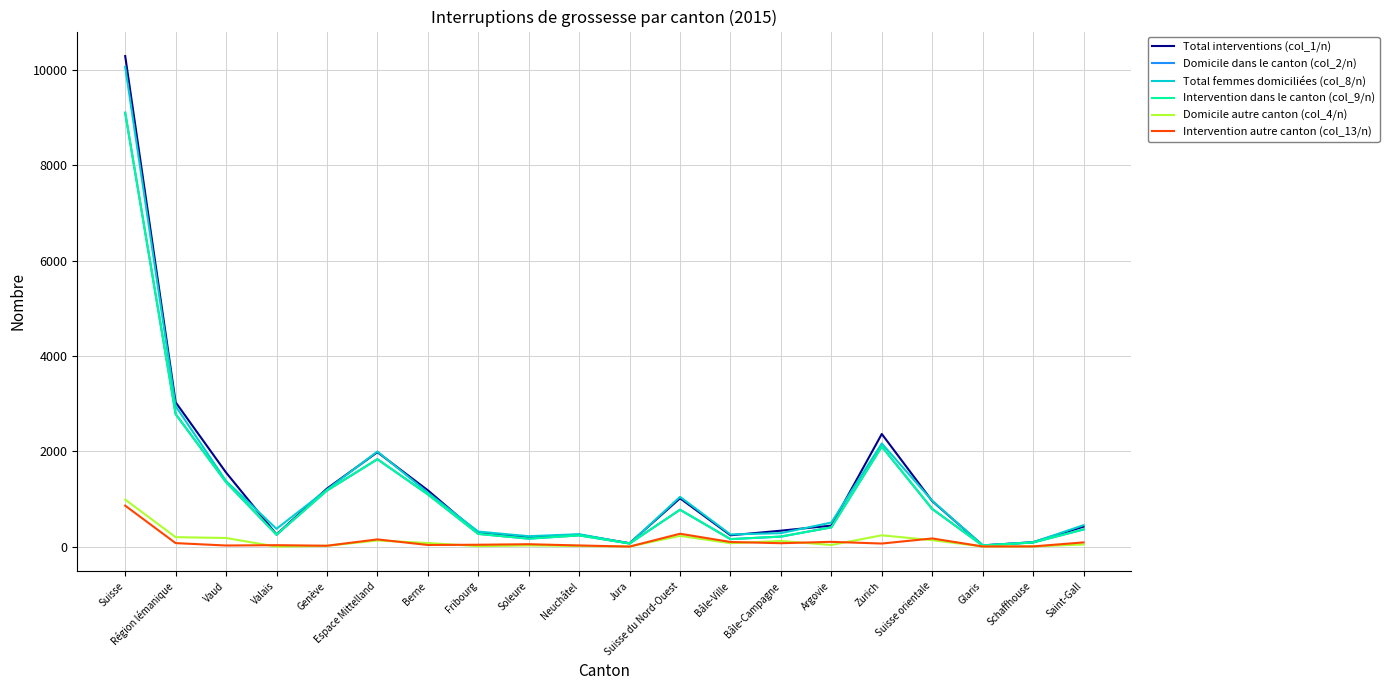

Does the chart display data point markers on the line(s)?

No